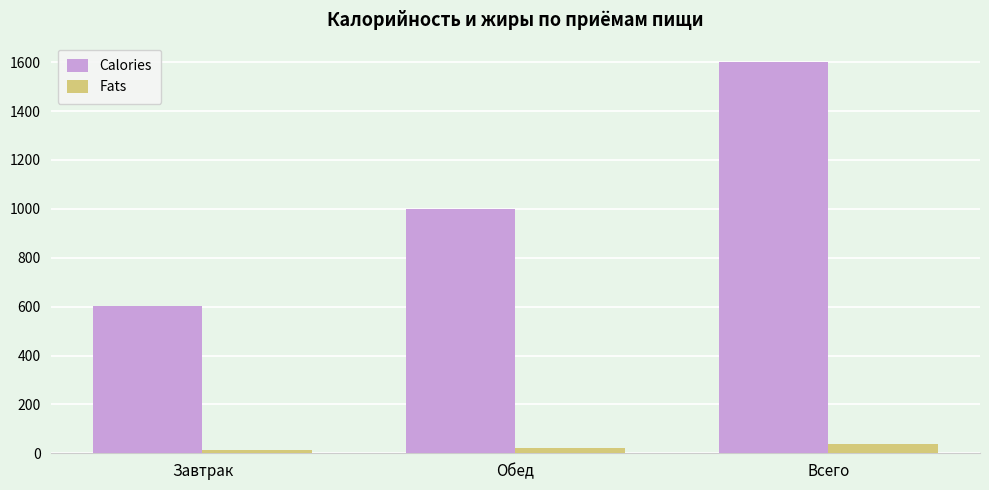

What is the difference between the Calories values at Завтрак and Всего?

999.0